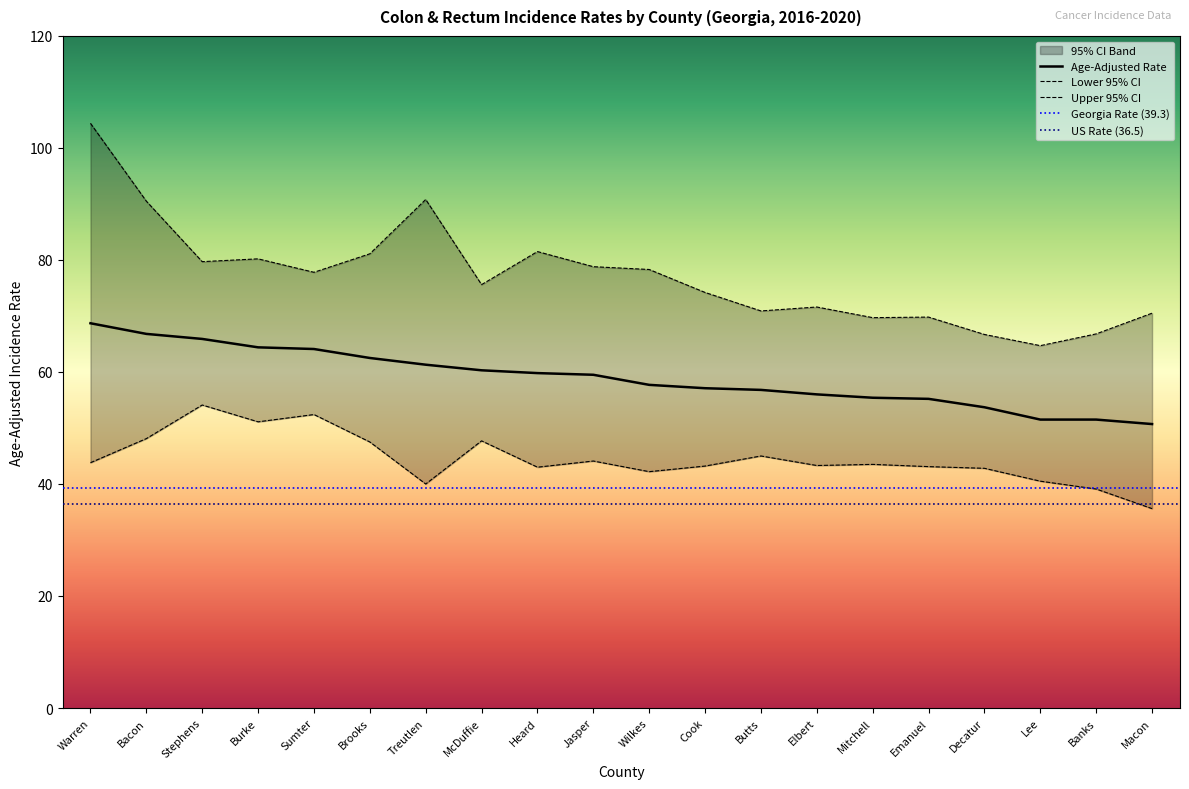

Reading left to right, what are all the values shown in this chart?

Age-Adjusted Rate: Warren=68.7	Bacon=66.8	Stephens=65.9	Burke=64.4	Sumter=64.1	Brooks=62.5	Treutlen=61.3	McDuffie=60.3	Heard=59.8	Jasper=59.5	Wilkes=57.7	Cook=57.1	Butts=56.8	Elbert=56.0	Mitchell=55.4	Emanuel=55.2	Decatur=53.7	Lee=51.5	Banks=51.5	Macon=50.7
Lower 95% CI: Warren=43.8	Bacon=48.1	Stephens=54.1	Burke=51.1	Sumter=52.4	Brooks=47.5	Treutlen=40.0	McDuffie=47.7	Heard=43.0	Jasper=44.1	Wilkes=42.2	Cook=43.2	Butts=45.0	Elbert=43.3	Mitchell=43.5	Emanuel=43.1	Decatur=42.8	Lee=40.5	Banks=39.1	Macon=35.6
Upper 95% CI: Warren=104.4	Bacon=90.5	Stephens=79.7	Burke=80.2	Sumter=77.8	Brooks=81.1	Treutlen=90.8	McDuffie=75.6	Heard=81.5	Jasper=78.8	Wilkes=78.3	Cook=74.2	Butts=70.9	Elbert=71.6	Mitchell=69.7	Emanuel=69.8	Decatur=66.7	Lee=64.7	Banks=66.8	Macon=70.5